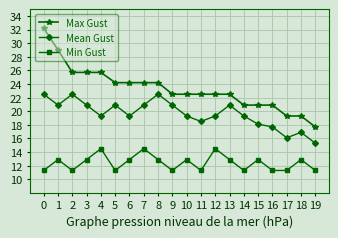

Where does the Min Gust series first go above 12?

1